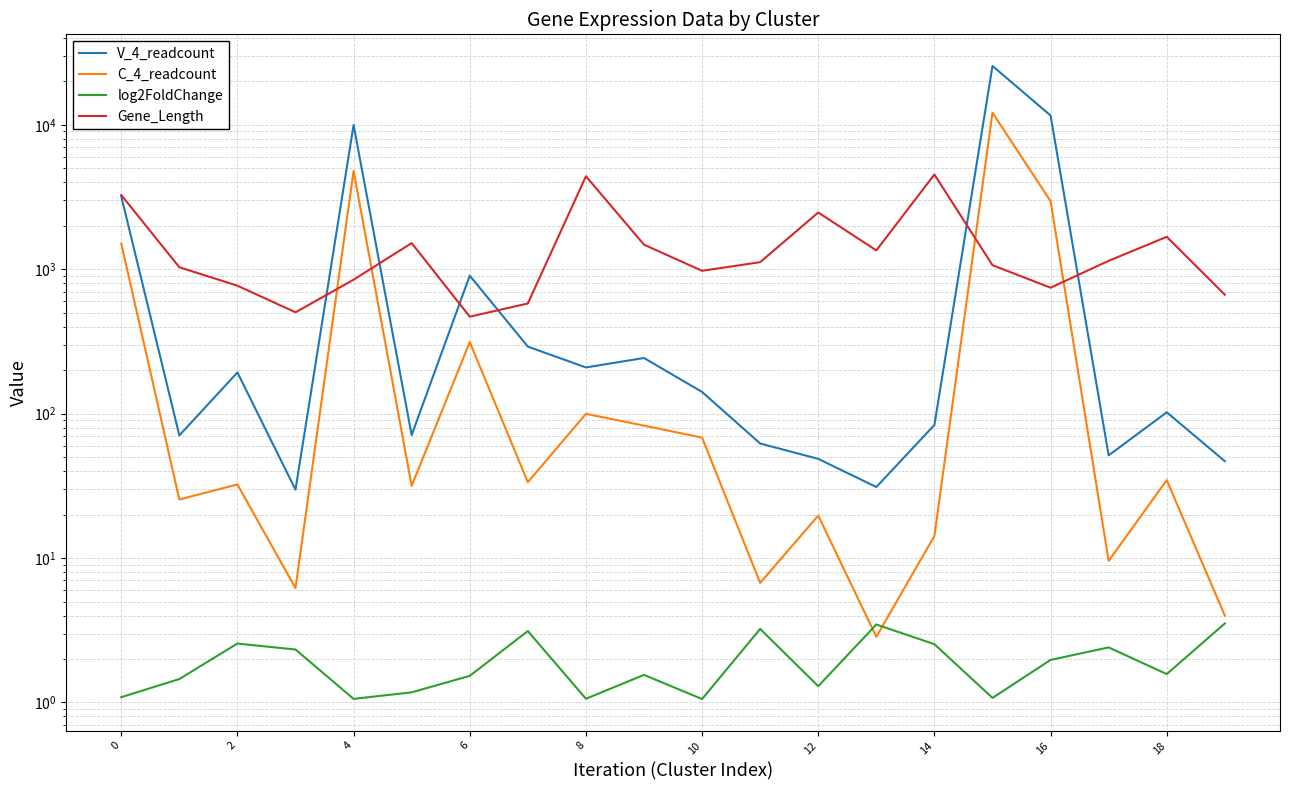

Reading left to right, what are all the values shown in this chart?

V_4_readcount: 3203.0	70.6	192.7	29.7	9971.9	71.0	902.6	291.0	208.9	242.8	141.3	62.1	48.6	31.0	83.4	25539.4	11594.9	51.4	102.1	46.9
C_4_readcount: 1506.7	25.4	32.3	6.2	4787.1	31.6	313.0	33.5	99.7	82.6	68.2	6.7	19.7	2.8	14.2	12120.8	2958.9	9.6	34.6	4.0
log2FoldChange: 1.1	1.5	2.6	2.3	1.1	1.2	1.5	3.1	1.1	1.6	1.1	3.2	1.3	3.5	2.5	1.1	2.0	2.4	1.6	3.5
Gene_Length: 3263.0	1032.0	769.0	503.0	846.0	1517.0	469.0	579.0	4401.0	1479.0	975.0	1119.0	2470.0	1350.0	4527.0	1066.0	745.0	1143.0	1676.0	666.0